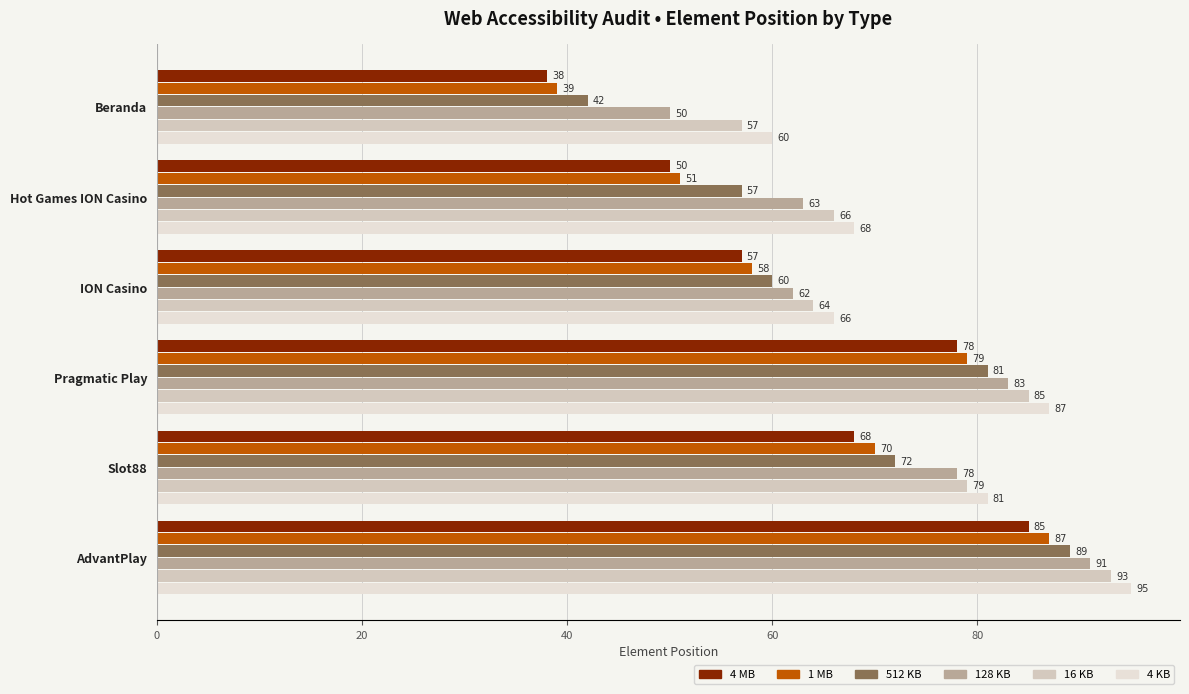

What is the lowest value of the 512 KB series?

42